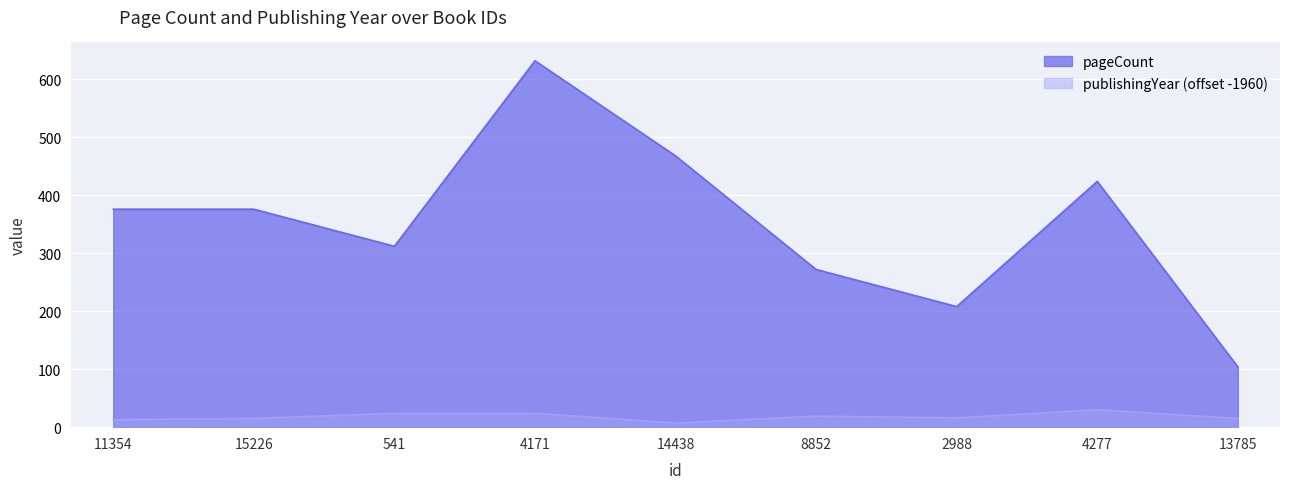

What is the sum of the pageCount values at 541 and 13785?

416